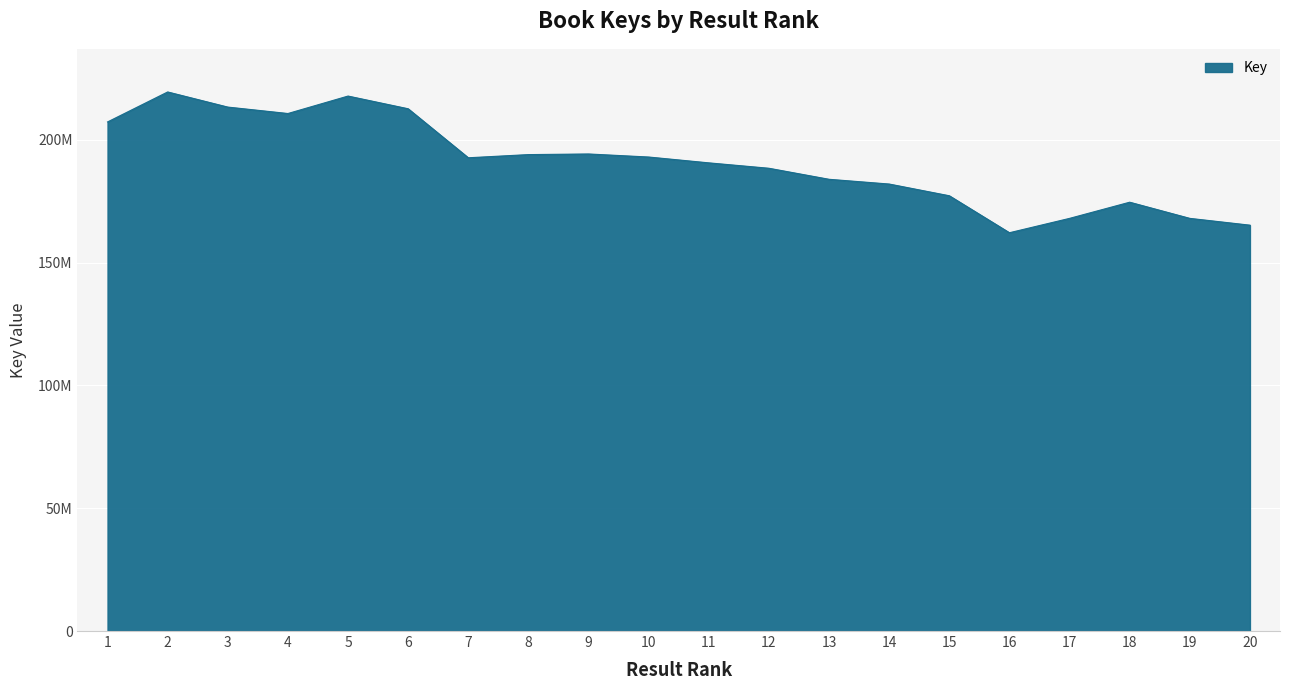

What is the change in value from 8 to 12?

-5561685